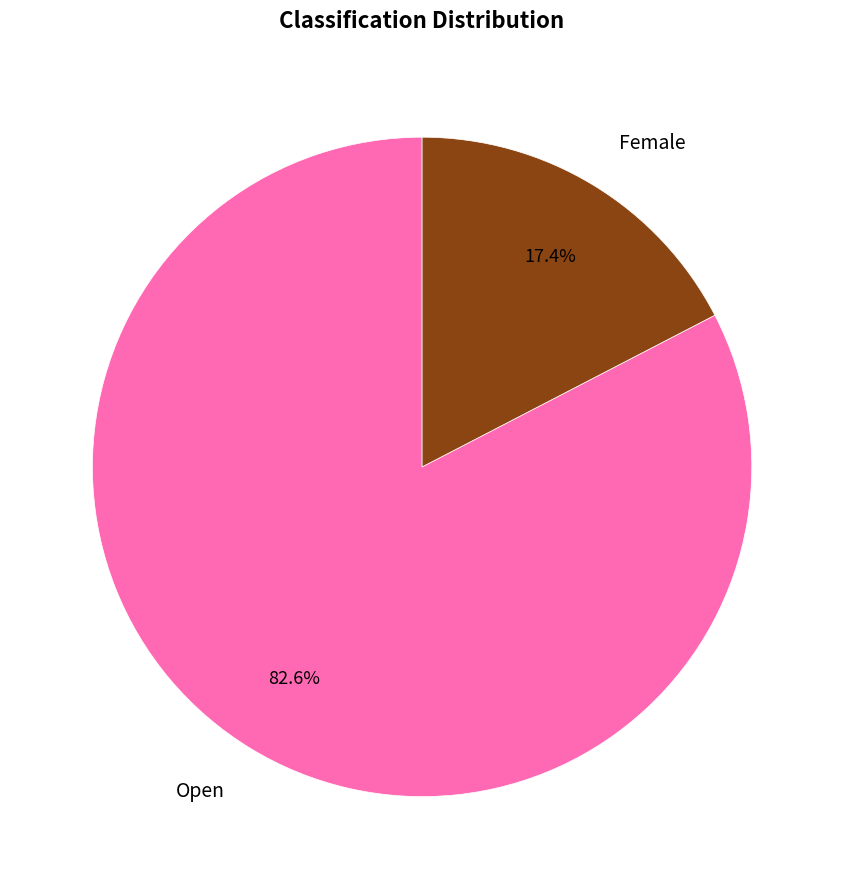

Between Female and Open, which is larger?

Open